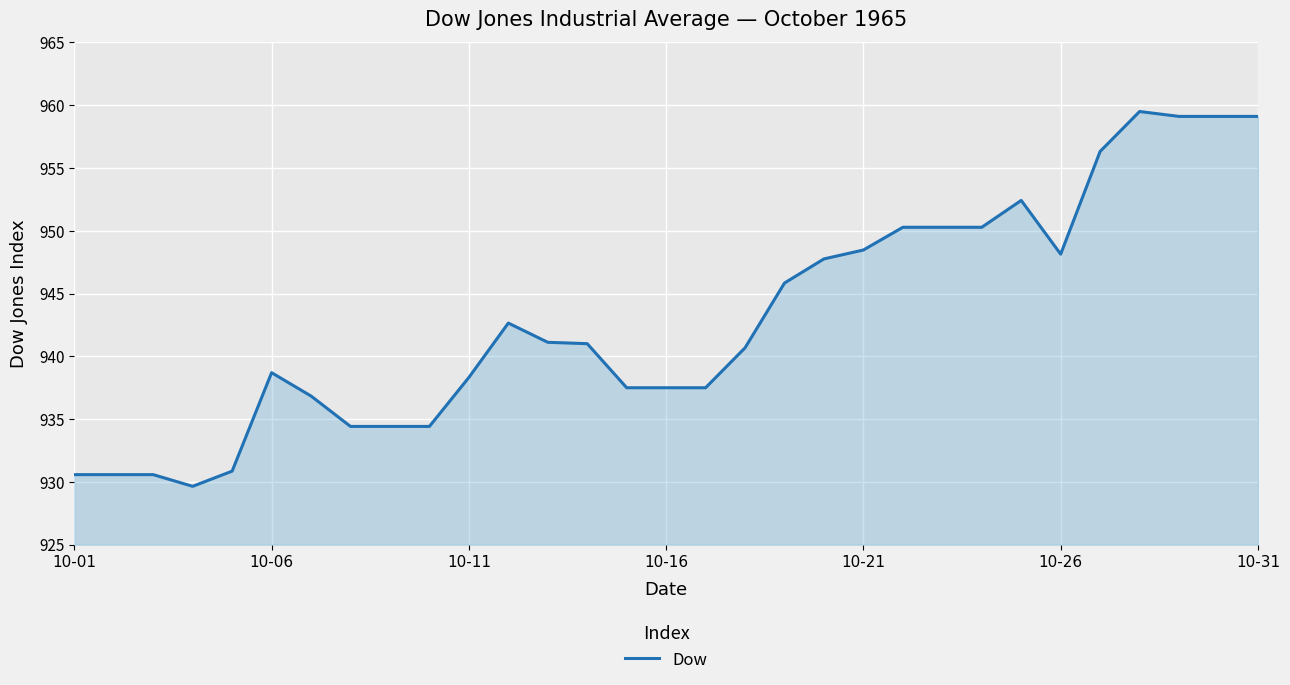

What is the greatest value displayed?

959.5